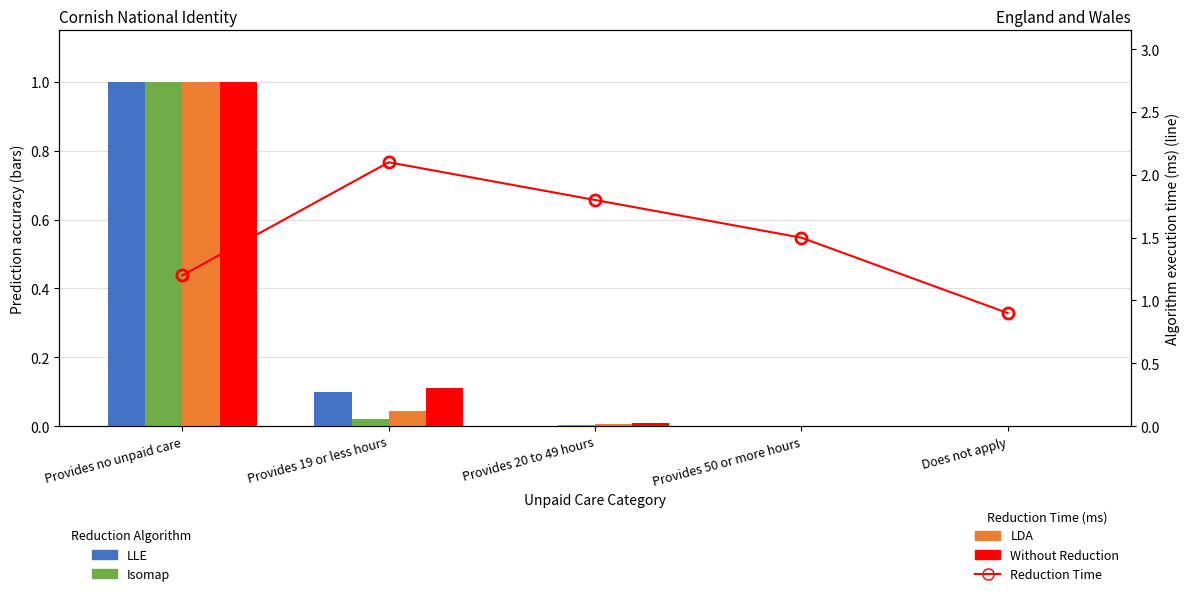

At which category is the sum across all series the highest?

Provides no unpaid care